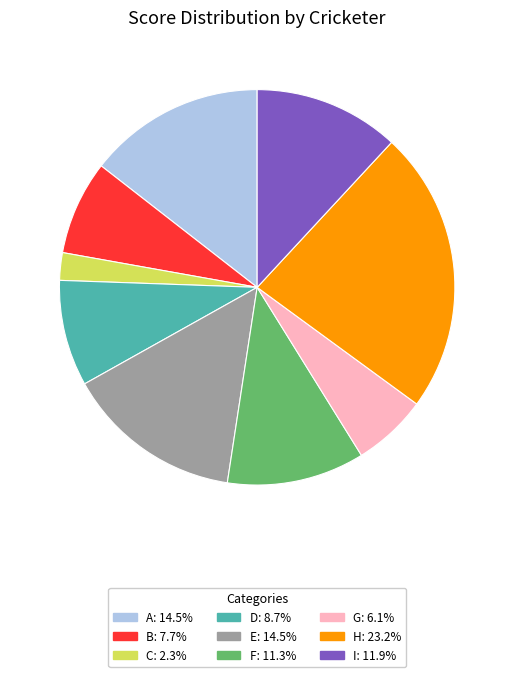

Is B the majority of the pie?

No